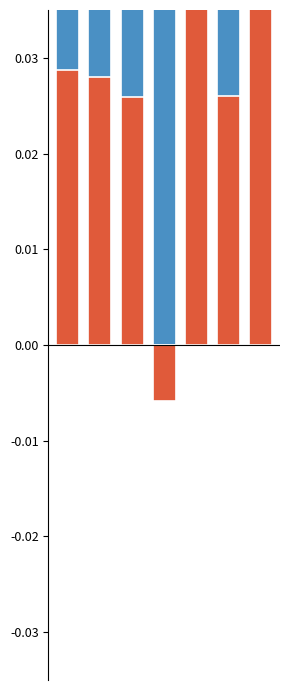

Reading left to right, transcribe all the data shown in this chart.

Above Average: 0.1	0.1	0.1	0.1	0.1	0.1	0.0
Below Average: 0.0	0.0	0.0	-0.0	0.0	0.0	0.1